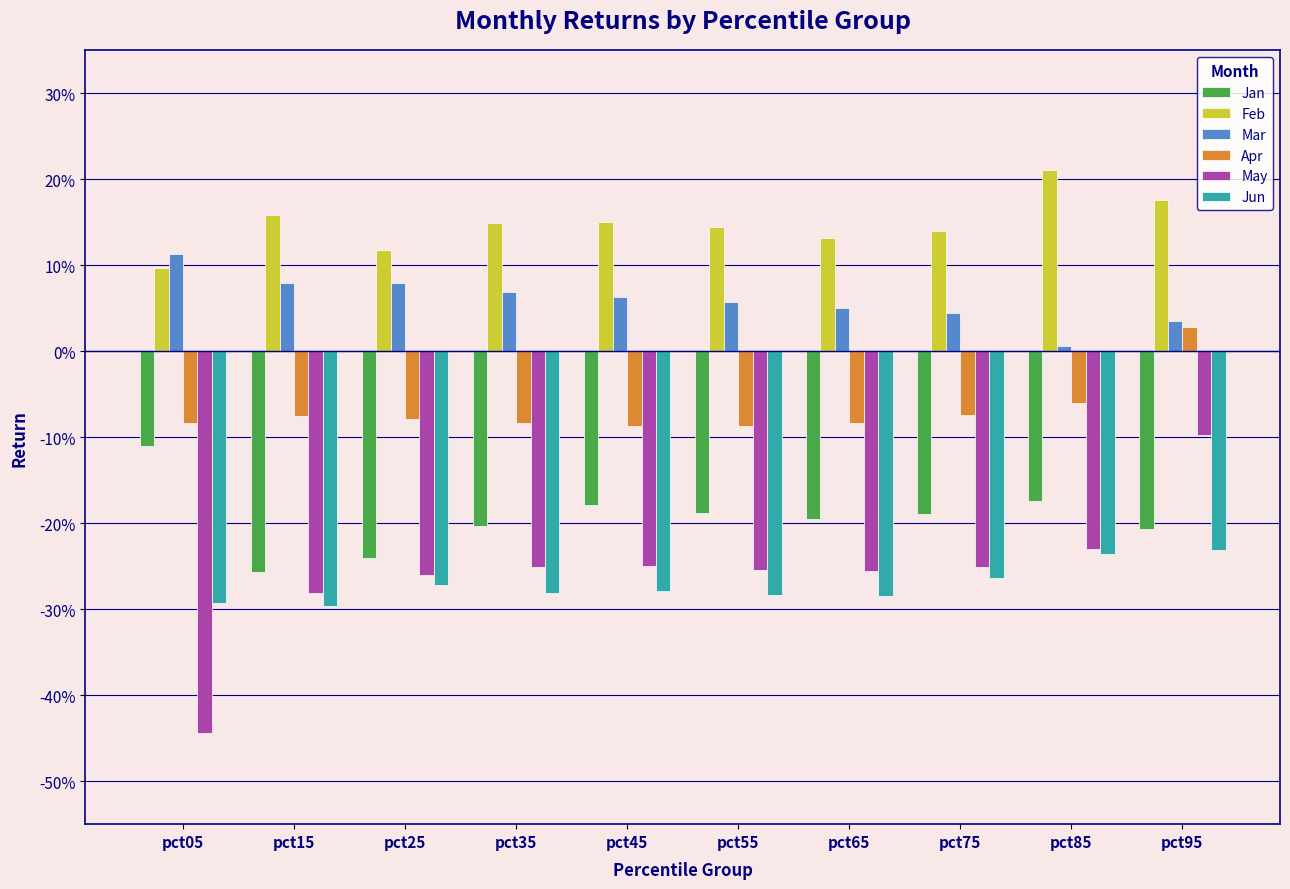

What is the total value across all series at pct75?

-0.6